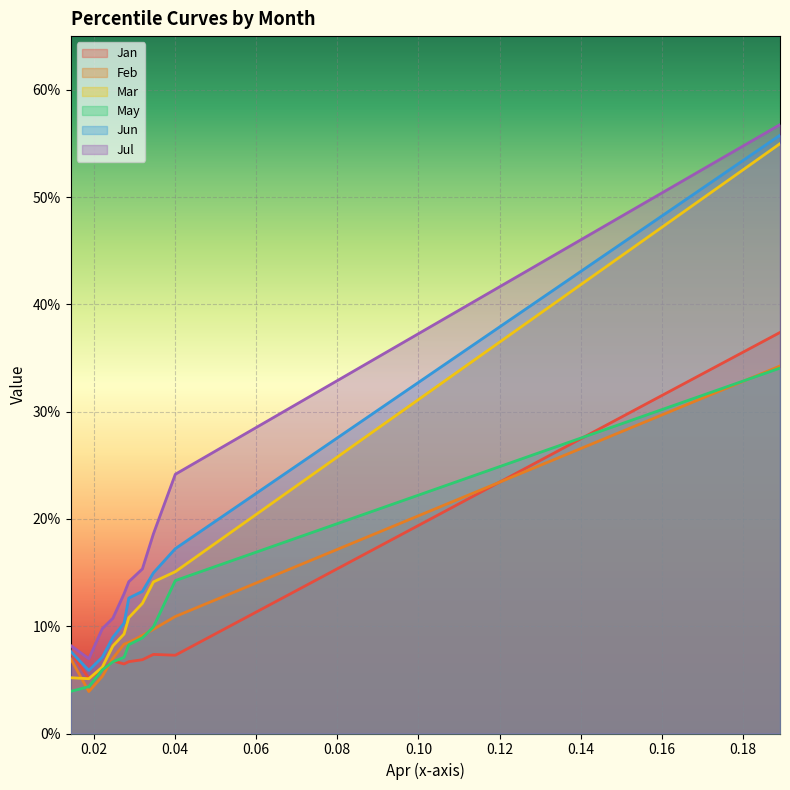

What are all the series names shown in the legend?

Jan, Feb, Mar, May, Jun, Jul